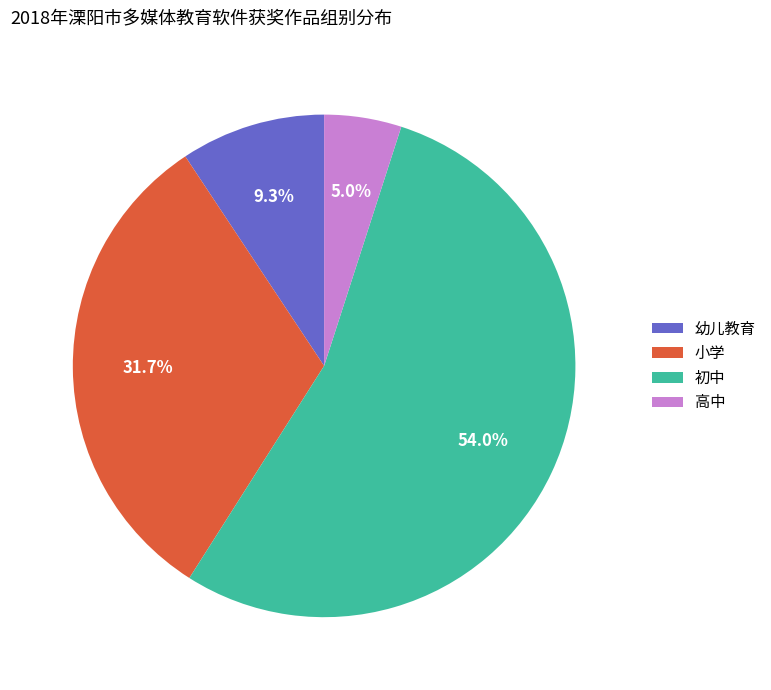

To the nearest percent, what percentage of the pie is 初中?

54%